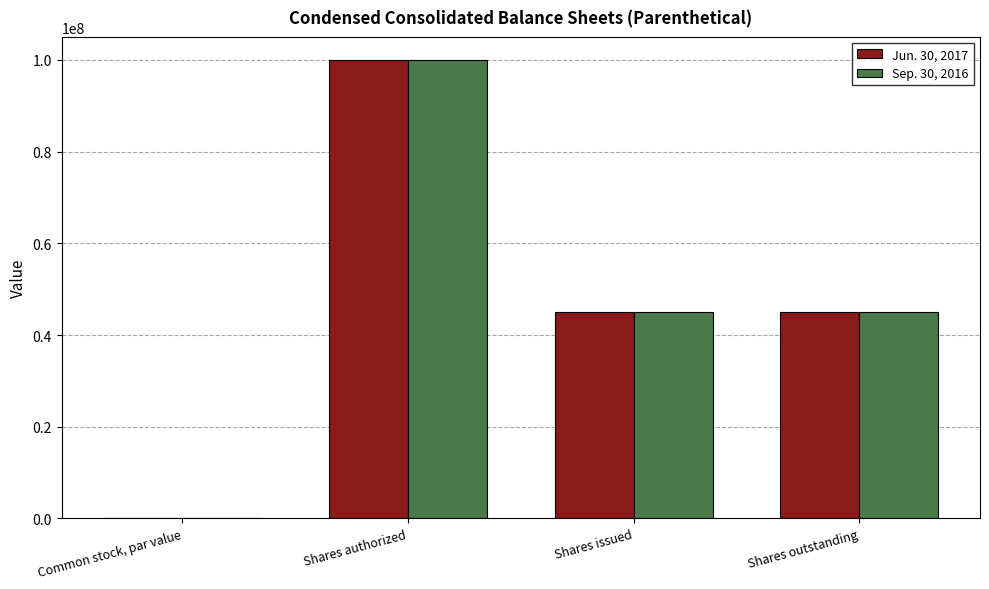

How many groups of bars are there?

4